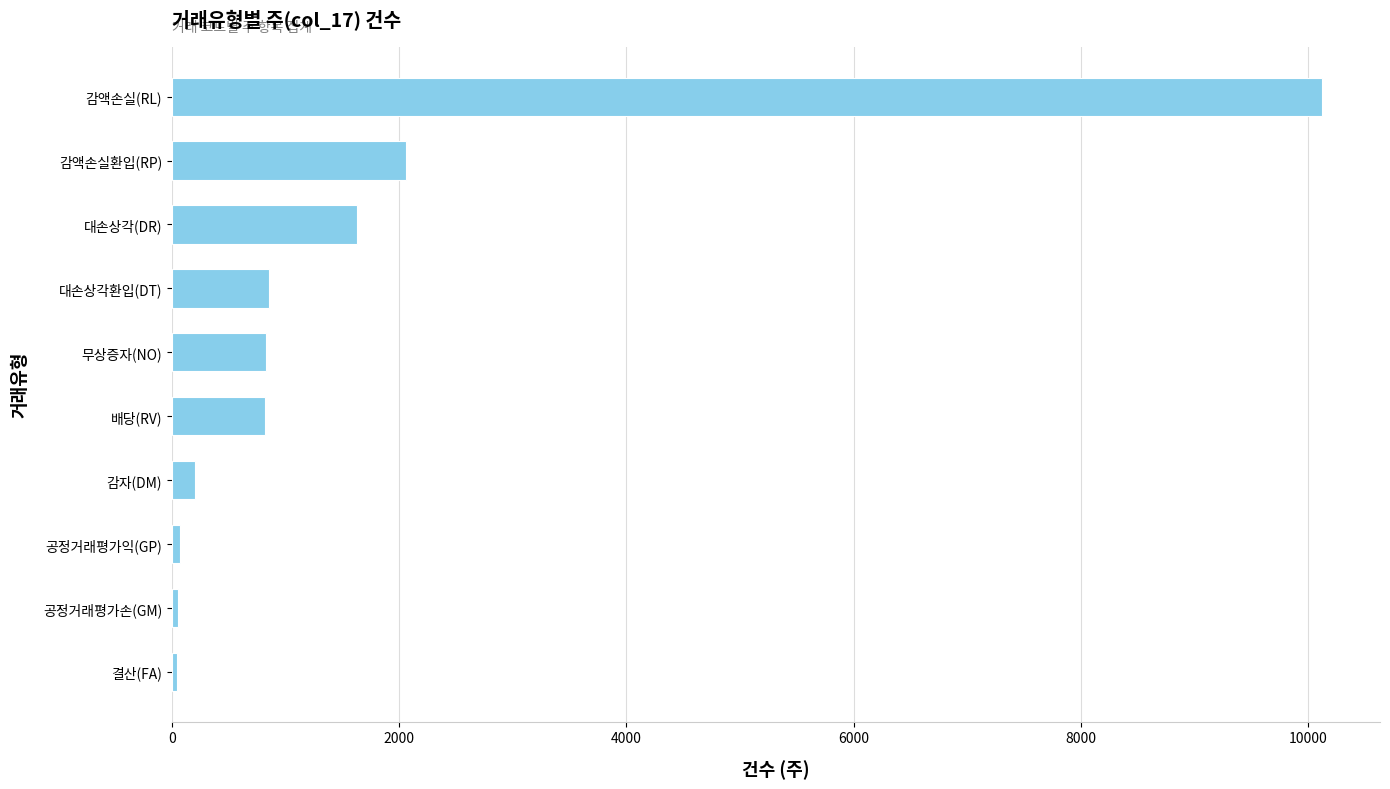

Is it true that the value at 감액손실(RL) is 5727?

False